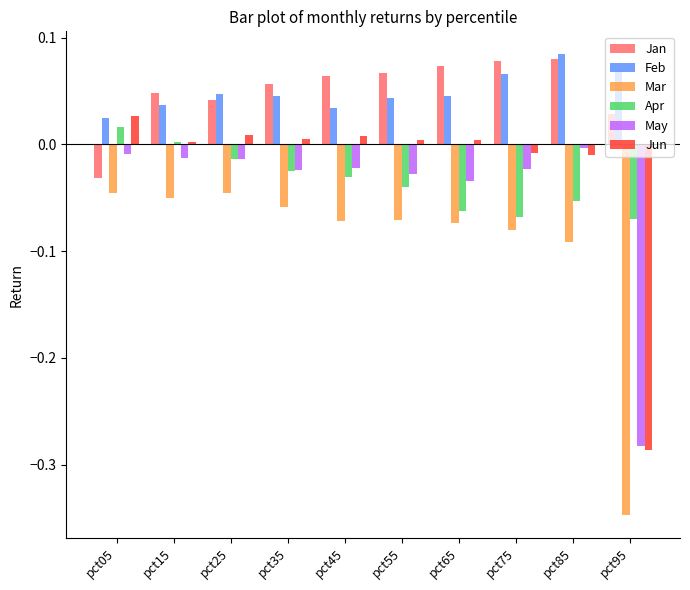

List the series in order of their peak value, lowest first.

Mar, May, Apr, Jun, Jan, Feb